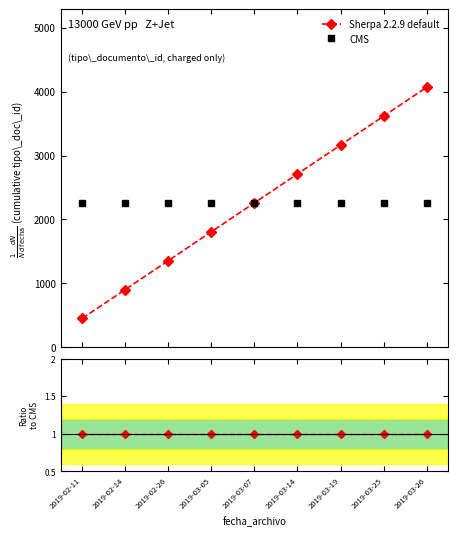

Reading left to right, extract all data points from this chart.

Sherpa 2.2.9 default: 452	904	1356	1808	2260	2712	3164	3616	4068
CMS: 2260	2260	2260	2260	2260	2260	2260	2260	2260
Ratio to CMS: 1	1	1	1	1	1	1	1	1